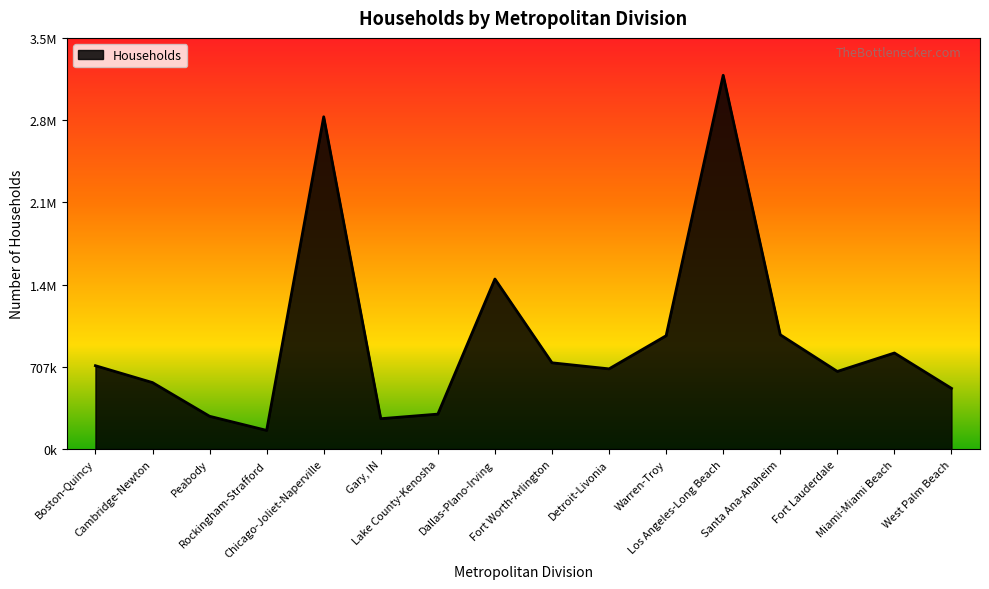

List the labels in order of value, smallest first.

Rockingham-Strafford, Gary, IN, Peabody, Lake County-Kenosha, West Palm Beach, Cambridge-Newton, Fort Lauderdale, Detroit-Livonia, Boston-Quincy, Fort Worth-Arlington, Miami-Miami Beach, Warren-Troy, Santa Ana-Anaheim, Dallas-Plano-Irving, Chicago-Joliet-Naperville, Los Angeles-Long Beach